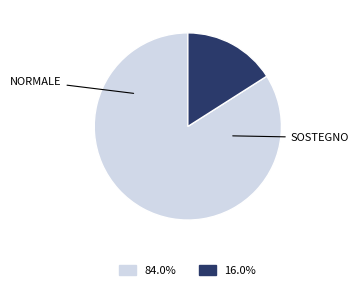

Is there any slice that represents more than half of the pie?

Yes